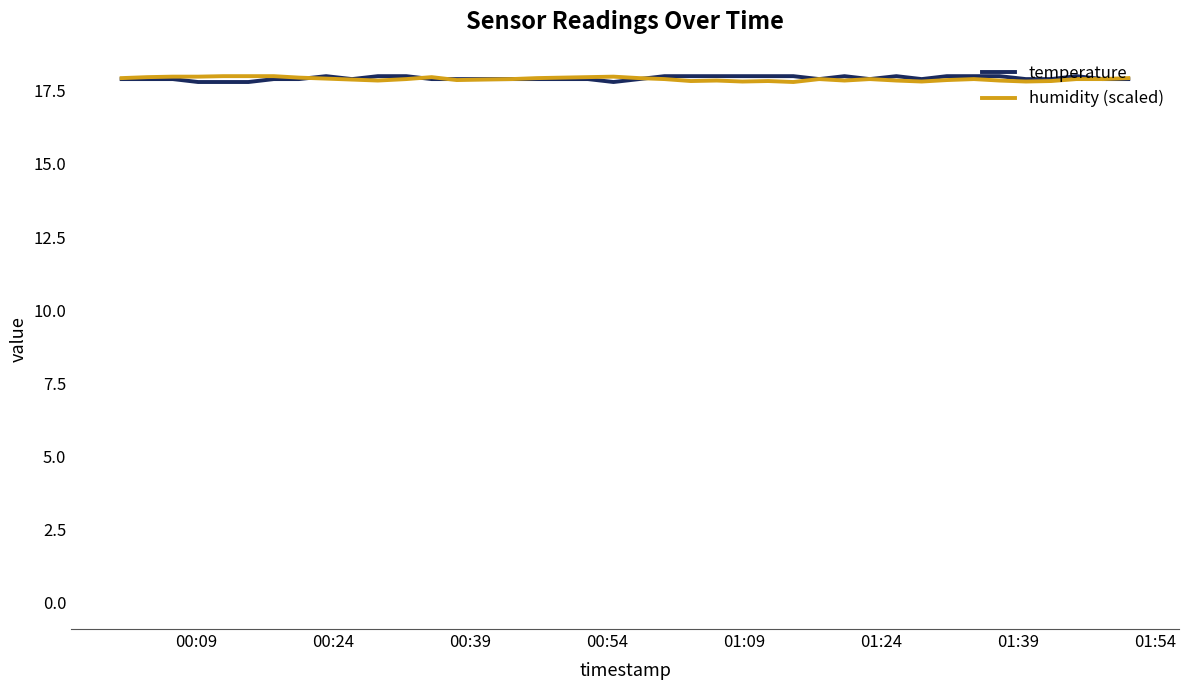

What is the highest value of the temperature series?

18.0